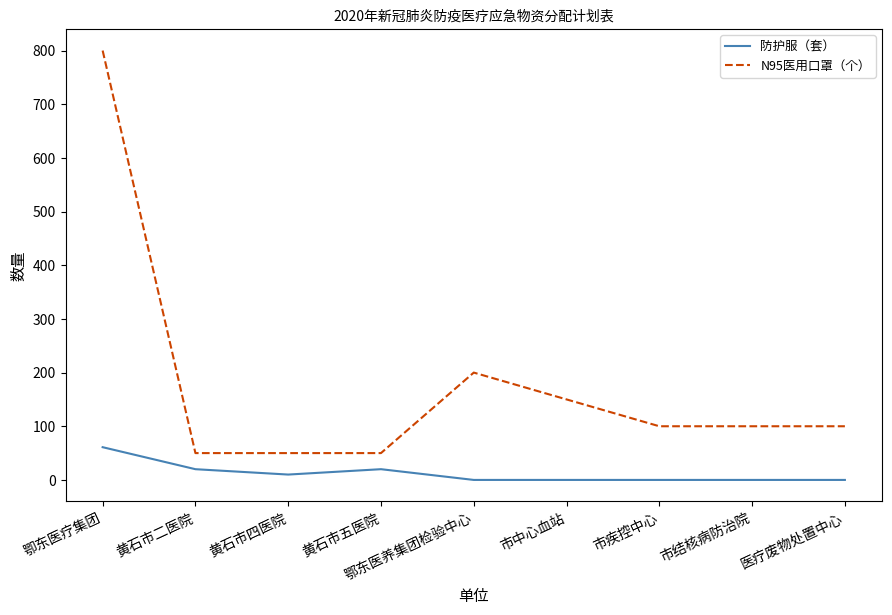

True or false: 防护服（套） and N95医用口罩（个） cross at least once.

False